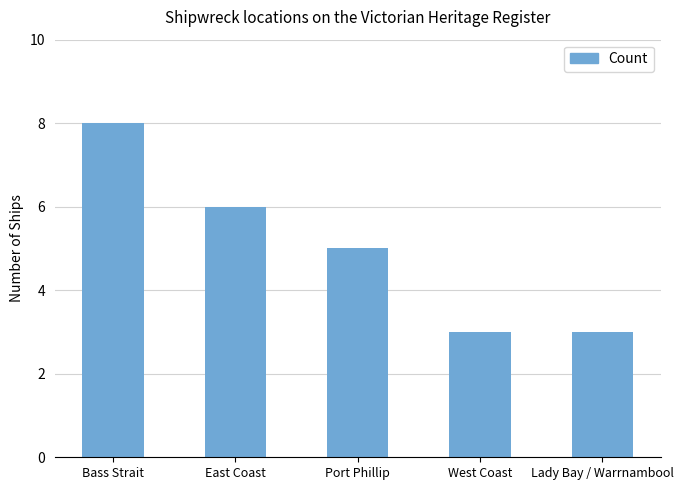

What is the value of the 4th bar from the left?

3